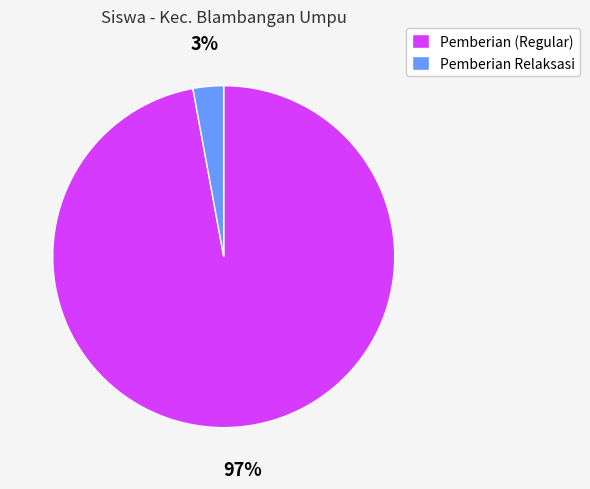

Which has a higher value, Pemberian (Regular) or Pemberian Relaksasi?

Pemberian (Regular)